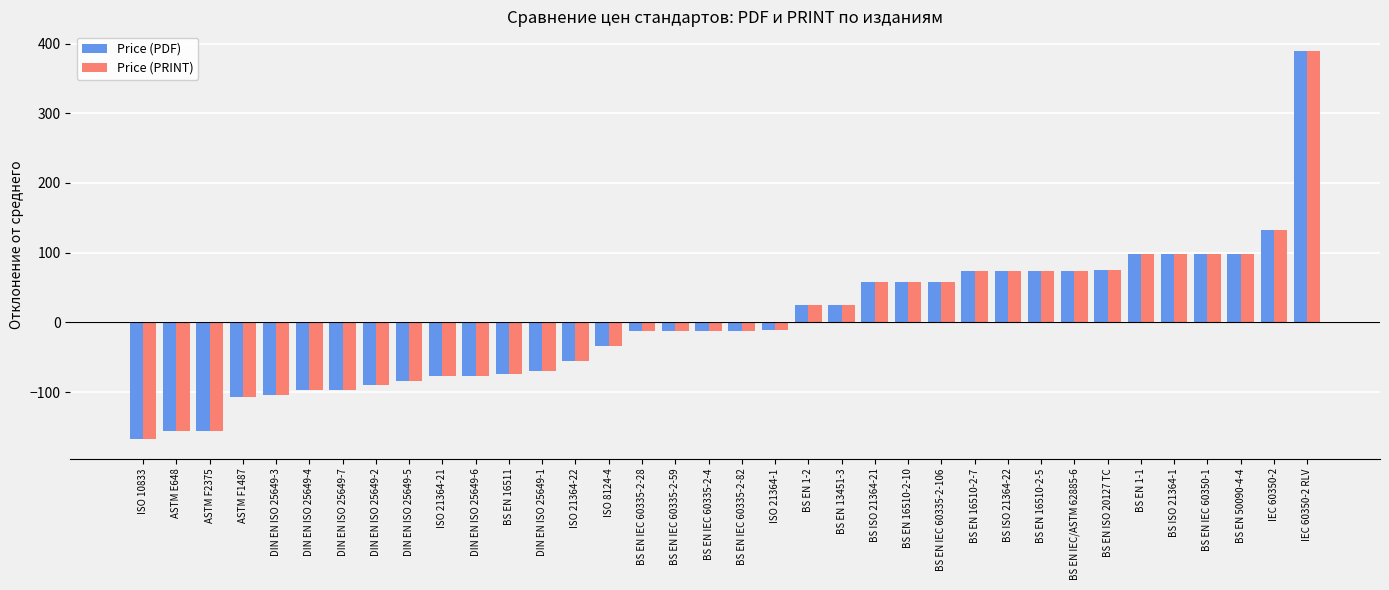

At which label does Price (PRINT) reach its minimum?

ISO 10833